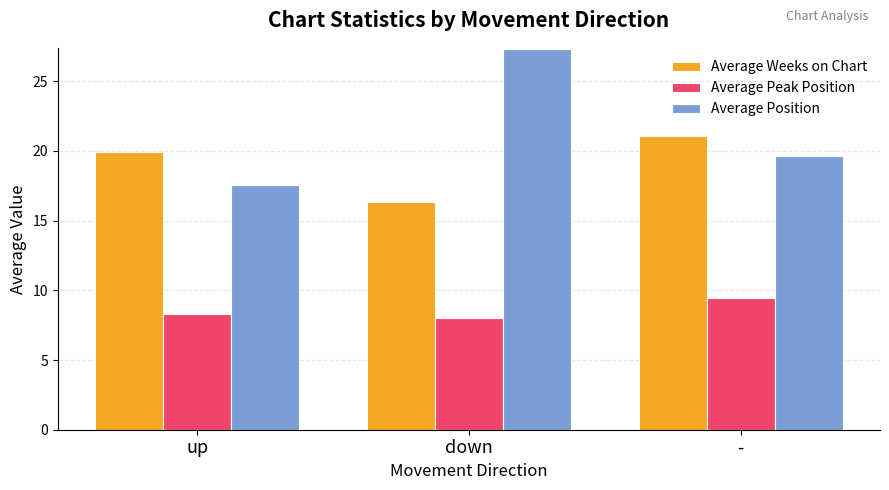

The value of Average Peak Position at - is 2.8. True or false?

False